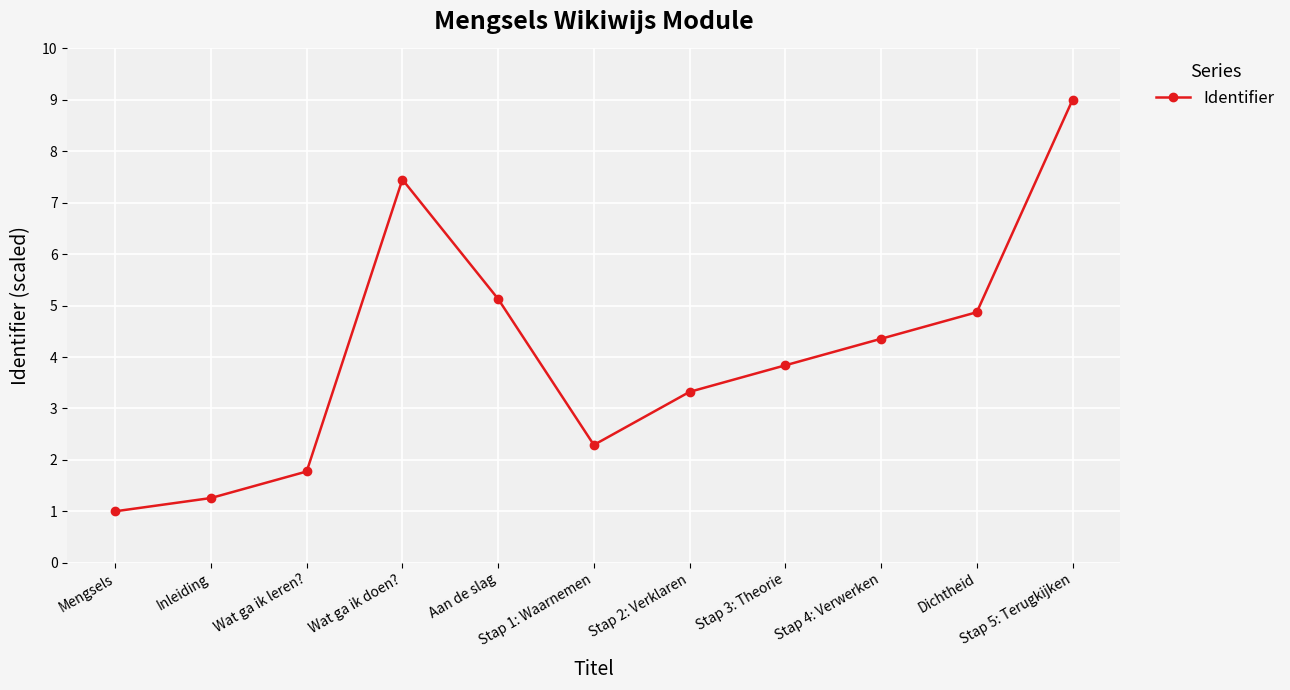

How many values exceed 3?

7